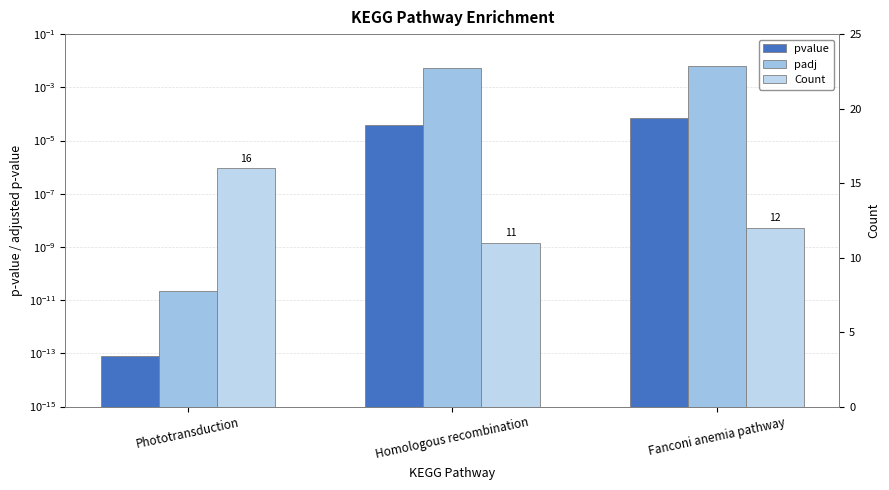

What is the label of the 1st bar from the left?

Phototransduction